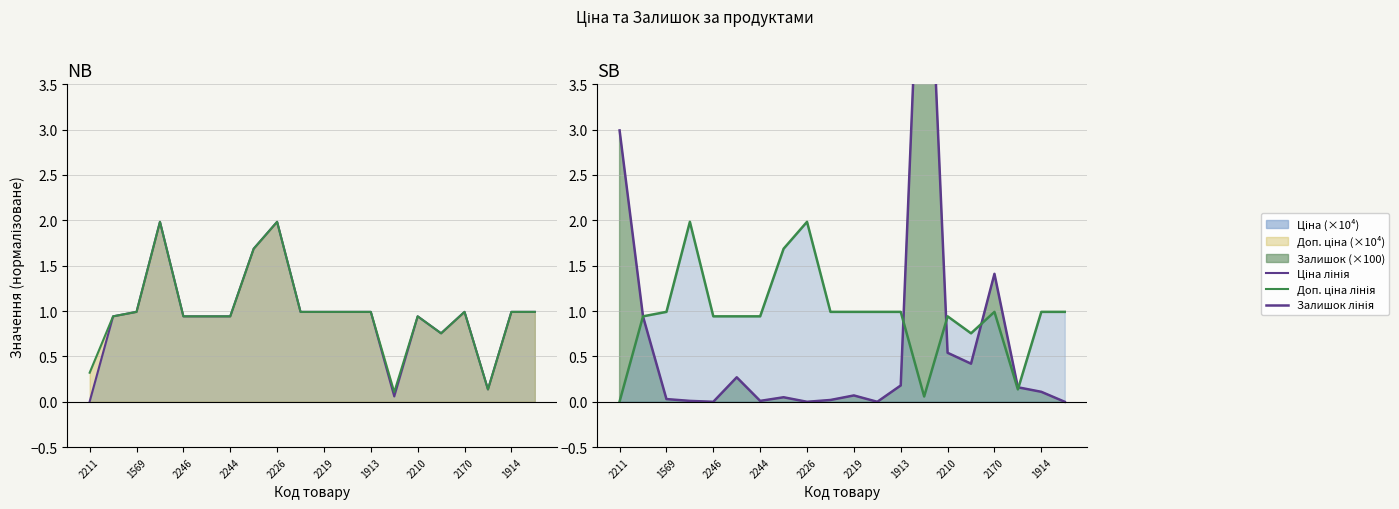

Is the value of Доп. ціна лінія at 10 greater than the value of Залишок лінія at 17?

Yes